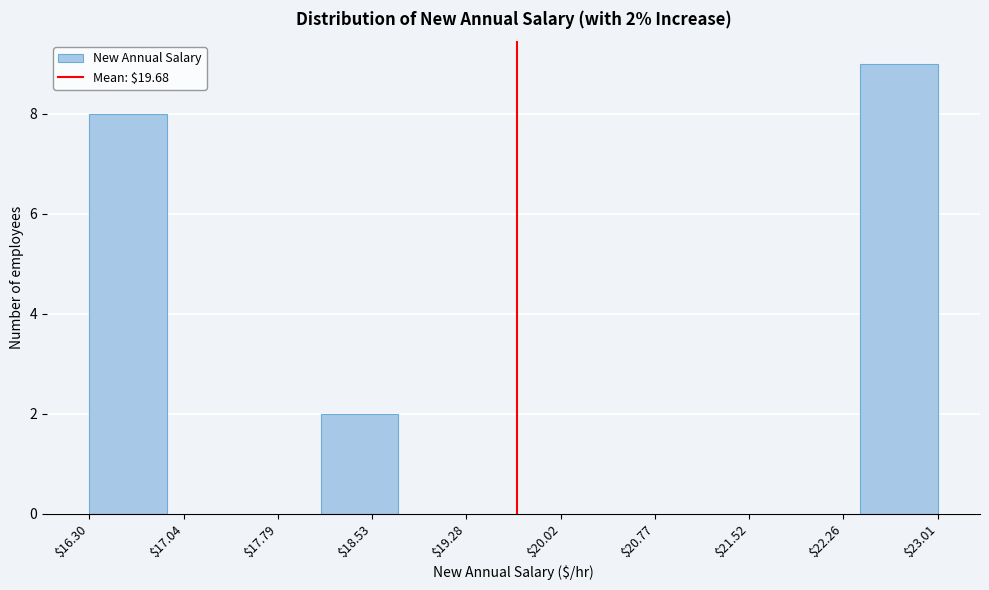

Over which range of the x-axis is the bar tallest?

22.4 to 23.0